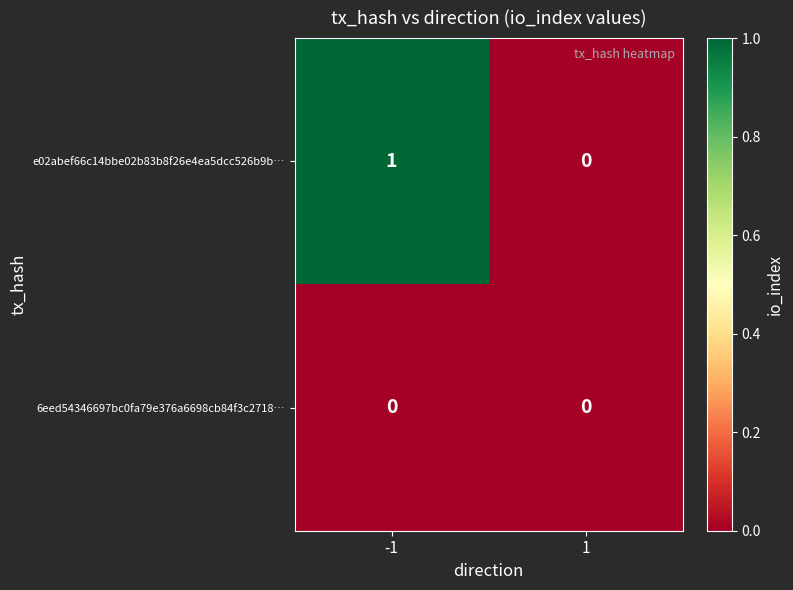

Reading left to right, what are all the values shown in this chart?

e02abef66c14bbe02b83b8f26e4ea5dcc526b9b…: 1	0
6eed54346697bc0fa79e376a6698cb84f3c2718…: 0	0